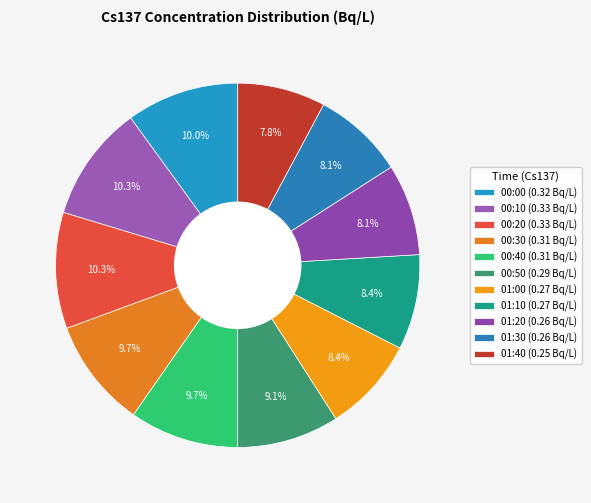

To the nearest percent, what is the average slice percentage?

9%